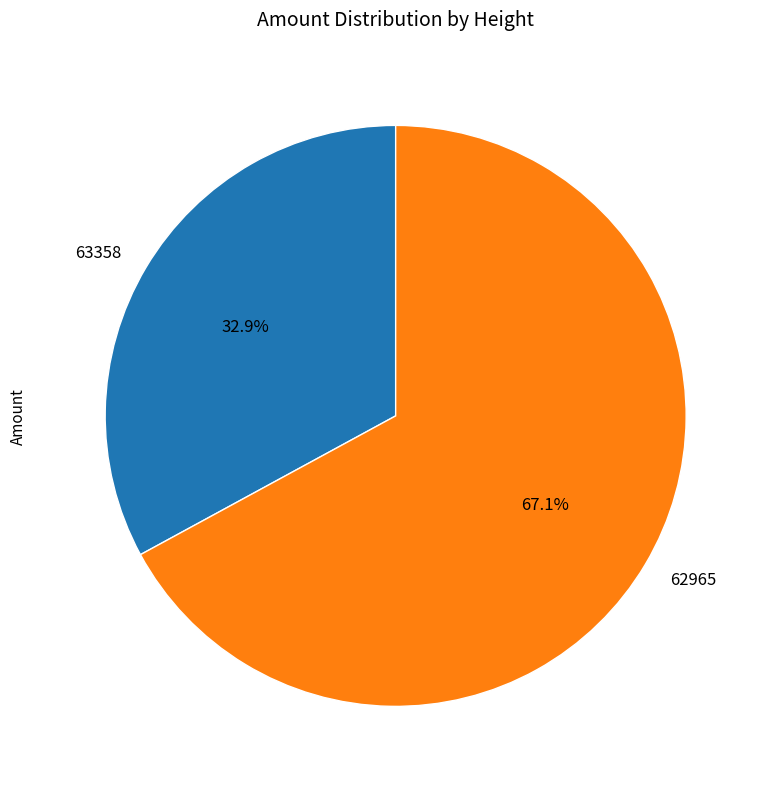

To the nearest percent, what is the difference between the 62965 and 63358 slice percentages?

34%